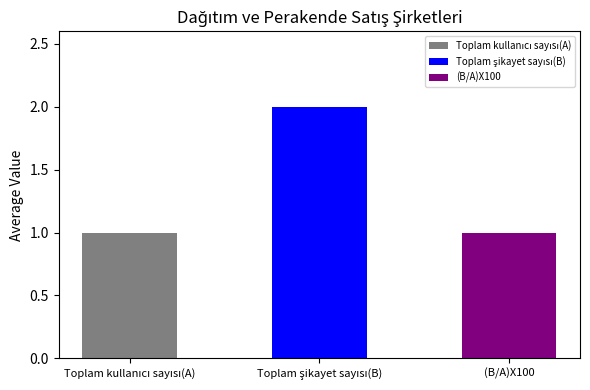

What is the approximate value at (B/A)X100?

1